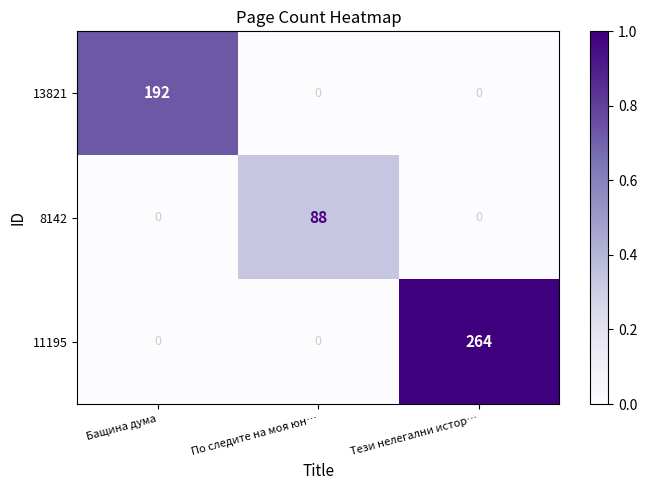

What is the maximum value for 13821?

192